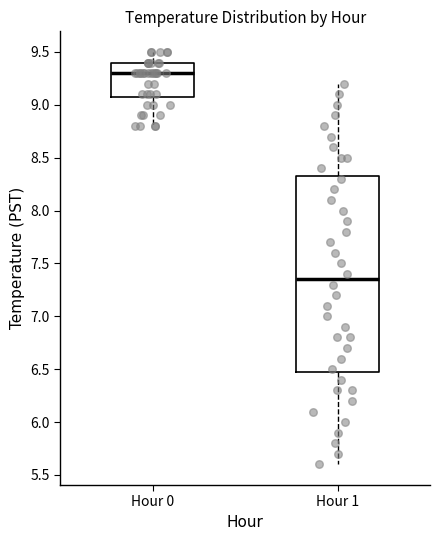

Which box has the highest median line?

Hour 0